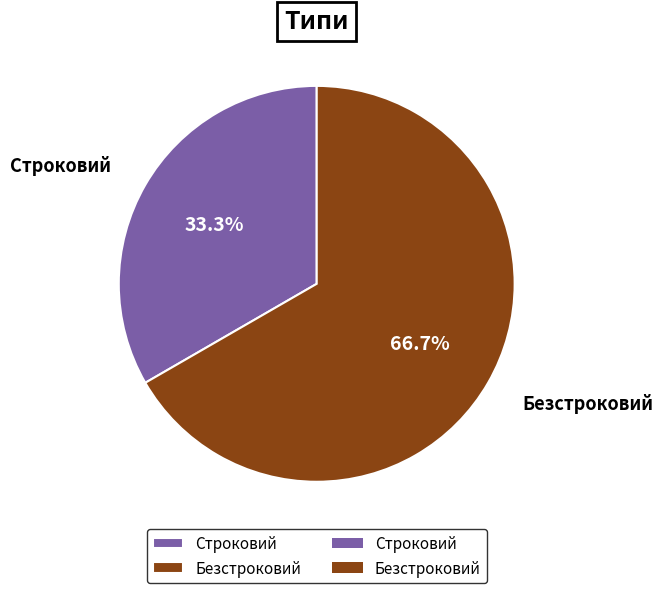

To the nearest percent, what is the difference between the largest and smallest slice percentages?

33%